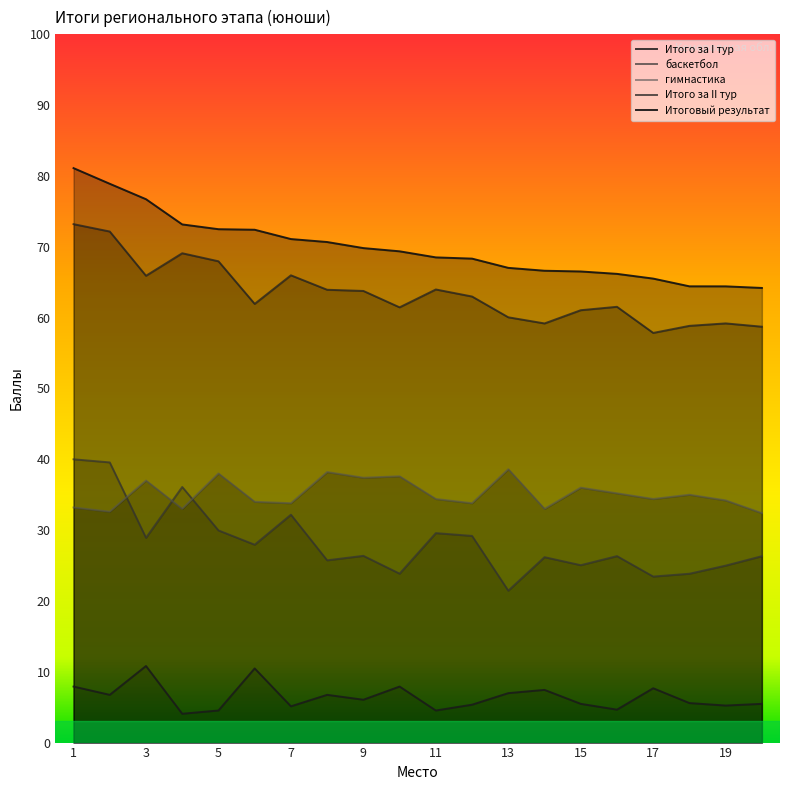

List the series in order of their peak value, highest first.

Итоговый результат, Итого за II тур, баскетбол, гимнастика, Итого за I тур